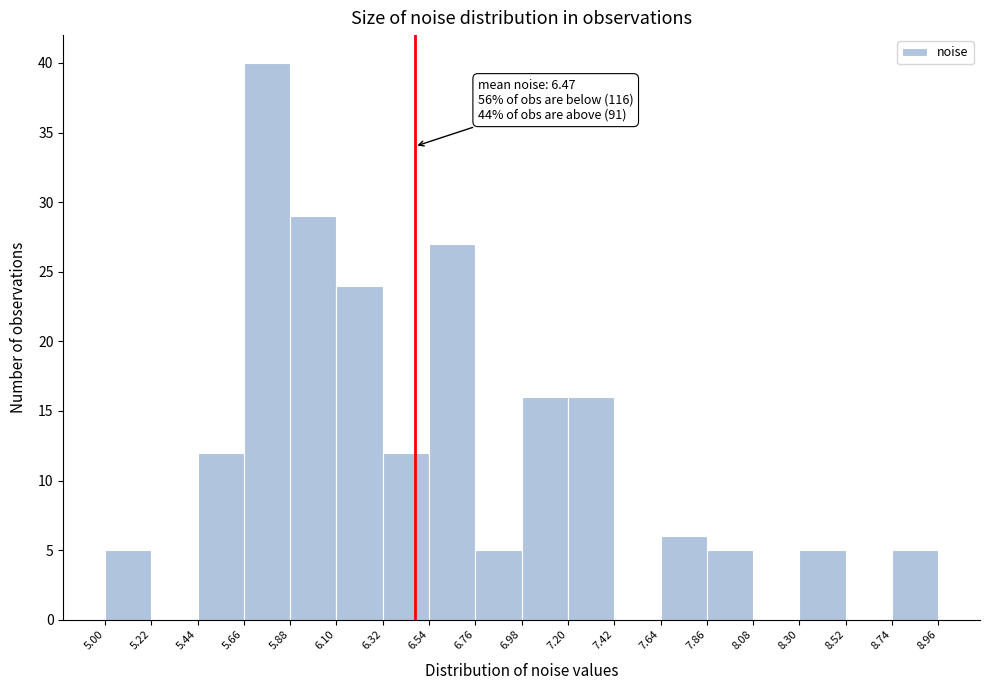

Over which range of the x-axis is the bar tallest?

5.66 to 5.88